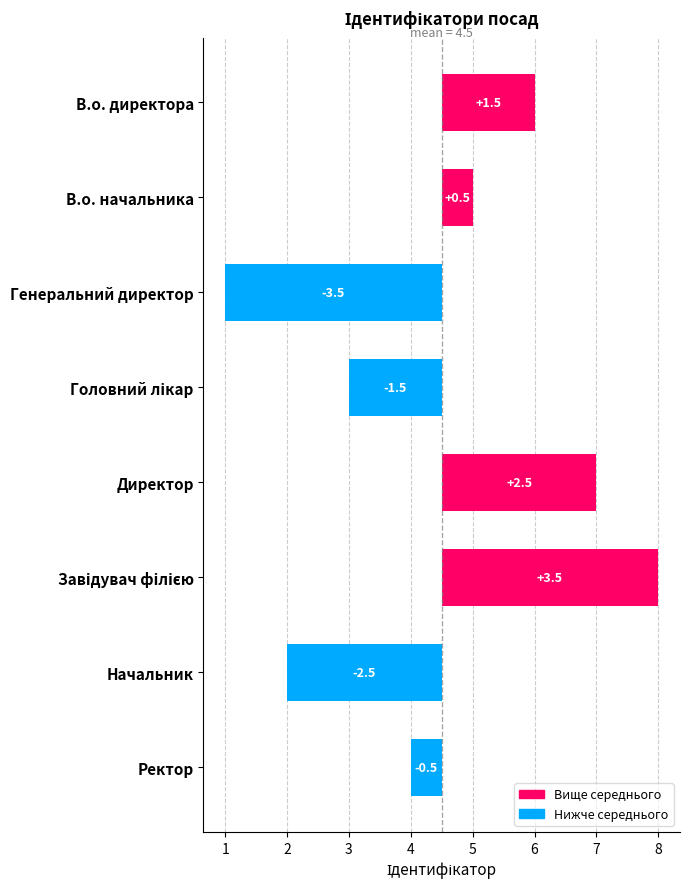

Rank the categories by value from highest to lowest.

Завідувач філією, Директор, В.о. директора, В.о. начальника, Ректор, Головний лікар, Начальник, Генеральний директор